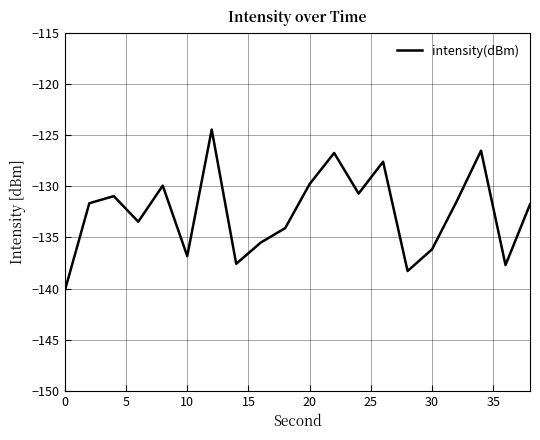

What is the maximum value shown in the chart?

-124.4